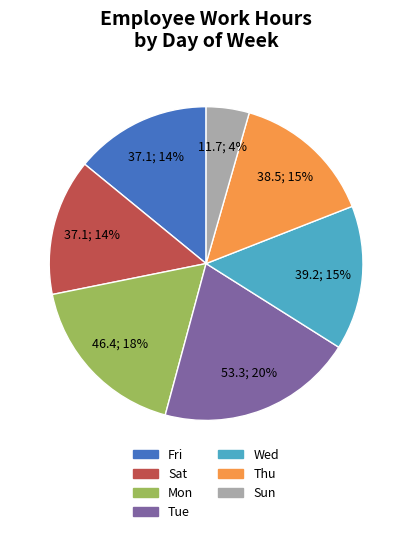

To the nearest percent, what is the average slice percentage?

14%